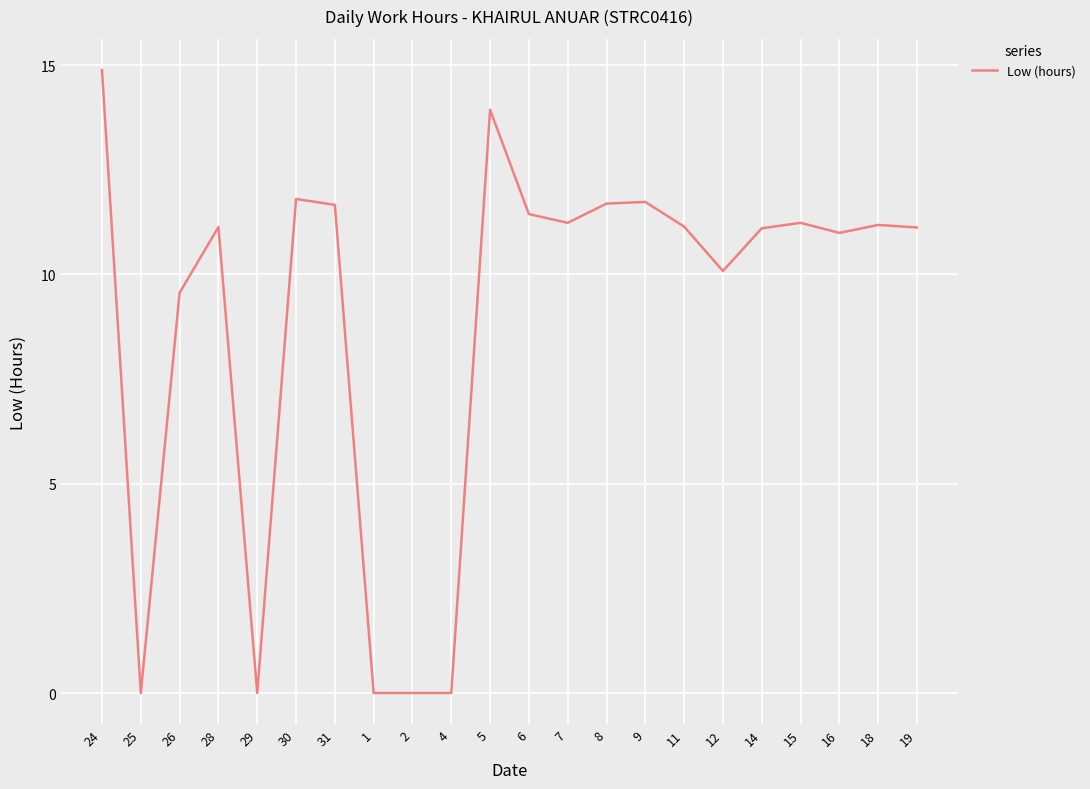

What is the sum of the values at 16 and 12?

21.1